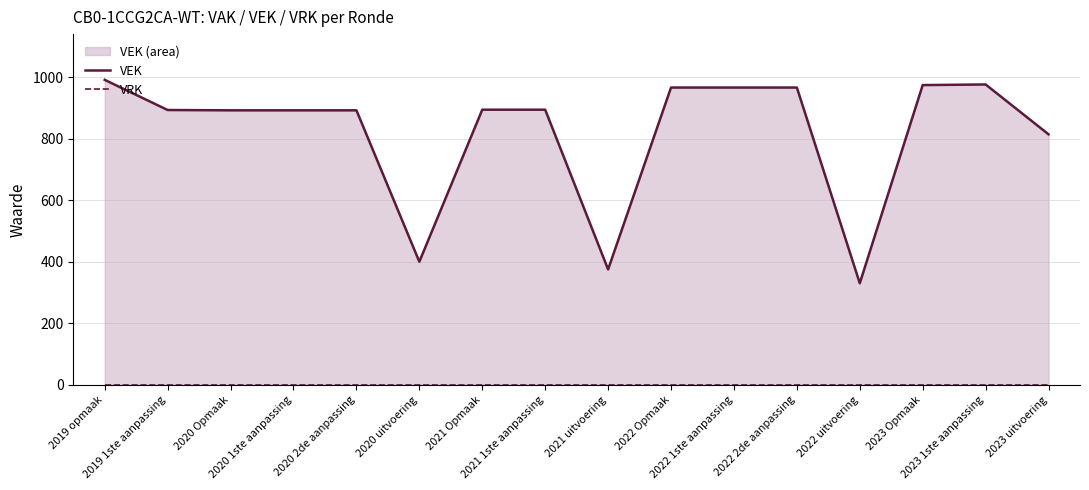

In VEK, how many points are higher than both neighbors (excluding endpoints)?

1